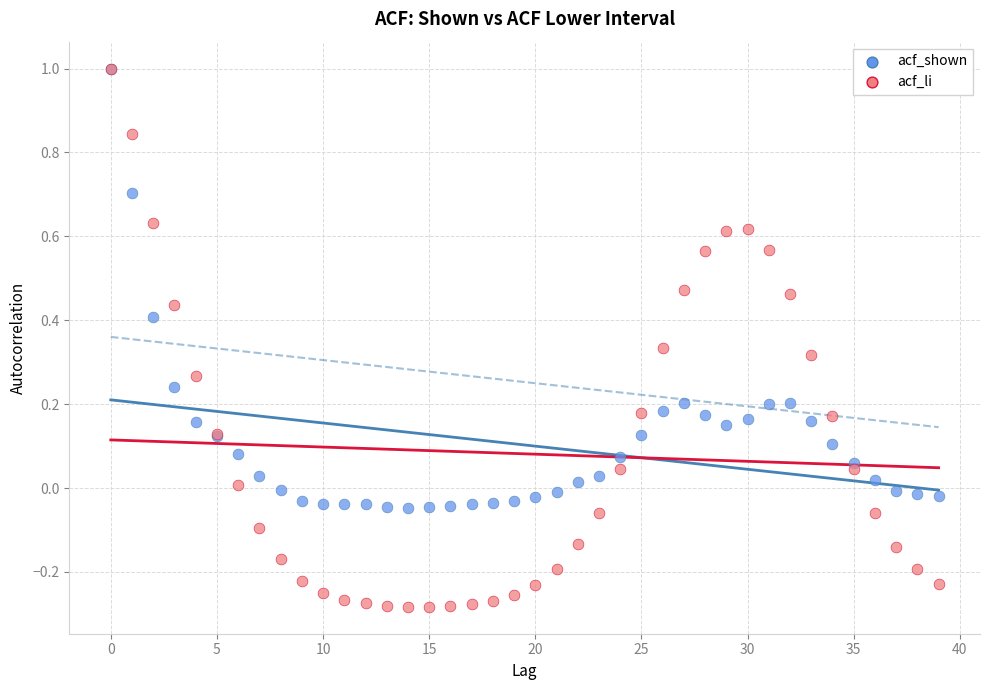

Which series contains the lowest Y value?

acf_li